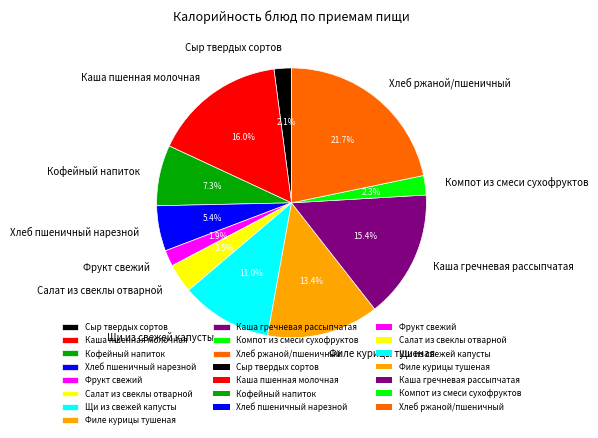

To the nearest percent, what is the average slice percentage?

9%